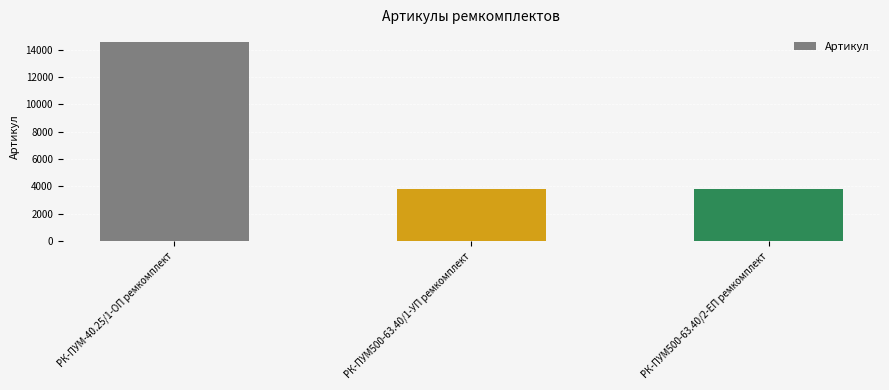

What is the change in value from РК-ПУМ-40.25/1-ОП ремкомплект to РК-ПУМ500-63.40/2-ЕП ремкомплект?

-10745